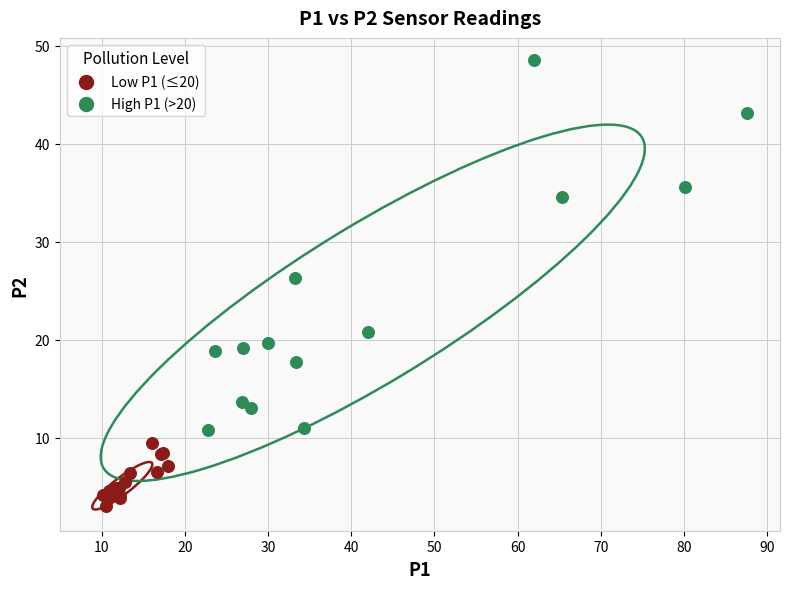

Which series contains the lowest Y value?

Low P1 (≤20)